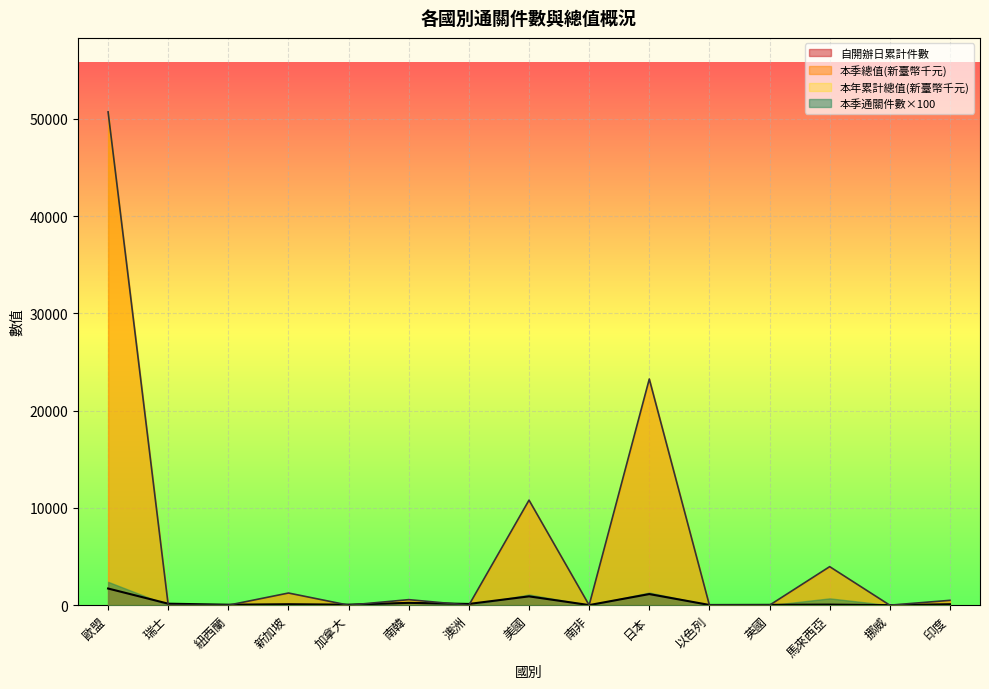

True or false: 本季總值(新臺幣千元) has more than 1 interior local peaks.

True